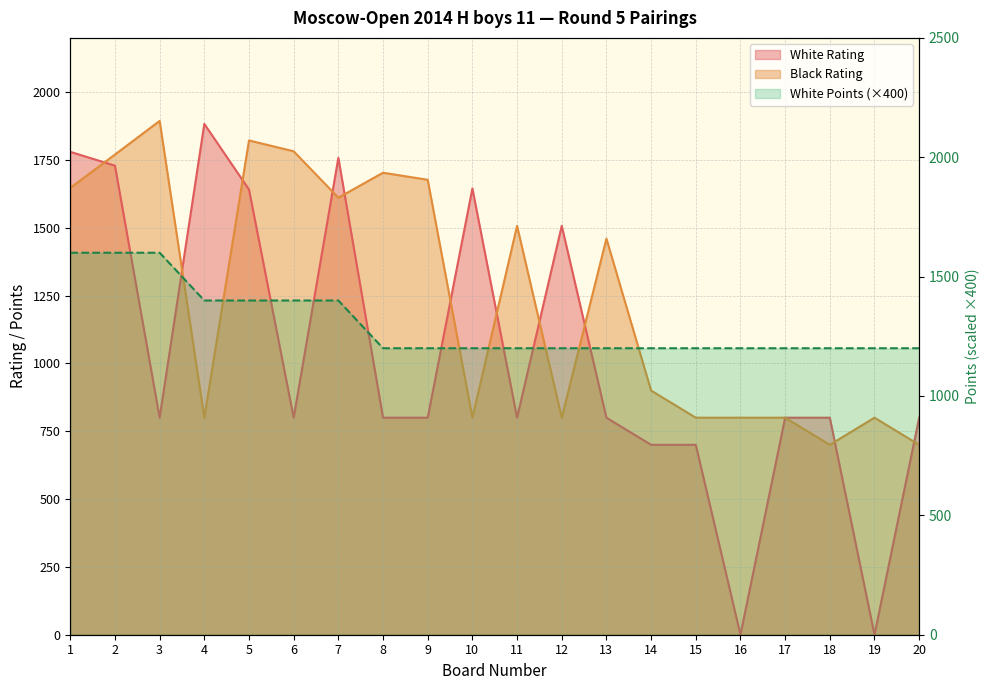

What is the total value across all series at 1?

5027